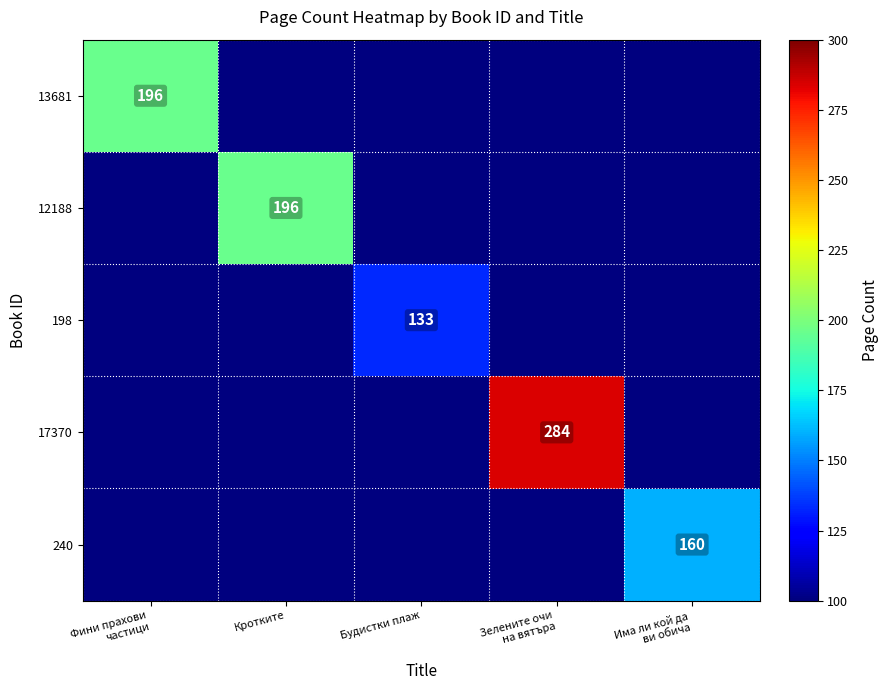

What is the sum of the 240 values at Има ли кой да ви обича and Будистки плаж?

260